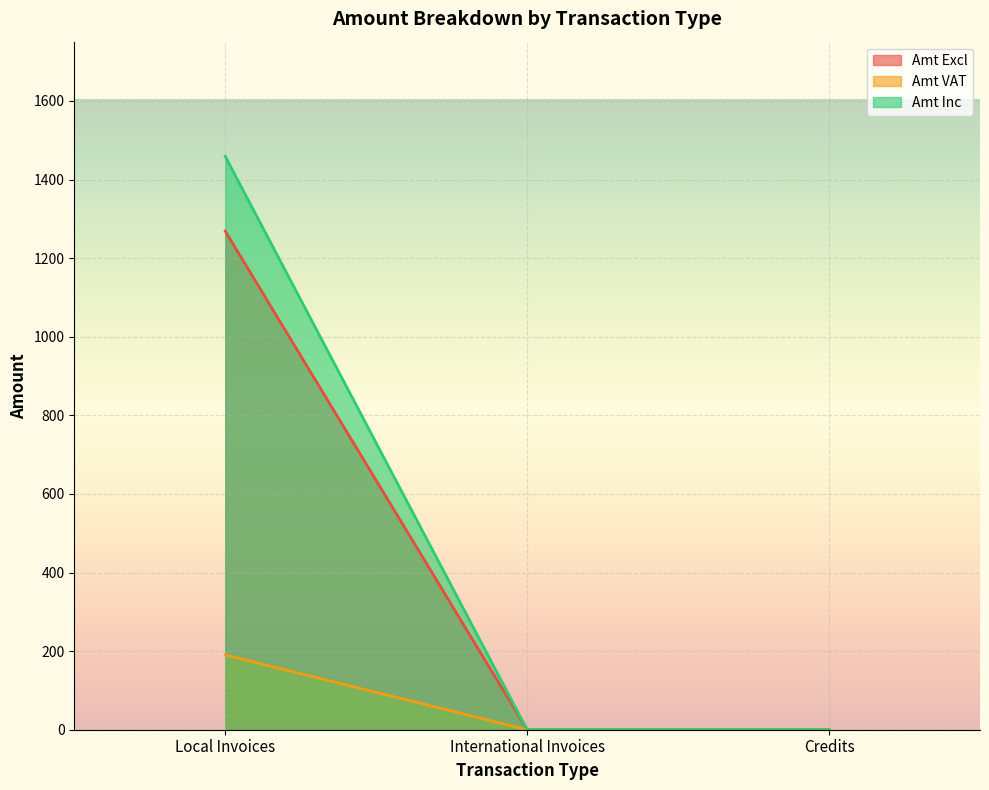

What is the sum of all Amt Excl values?

1268.6